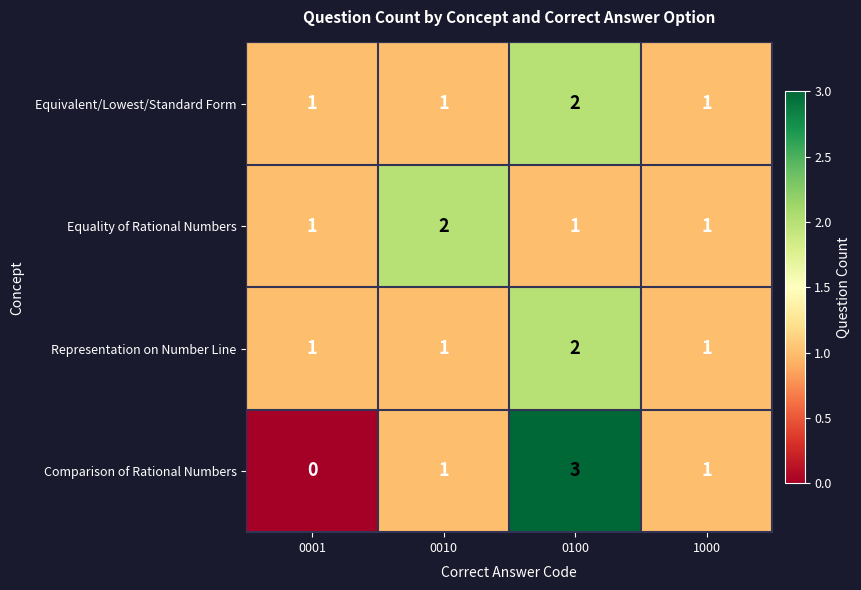

True or false: Comparison of Rational Numbers has a value of 2 at 0001.

False